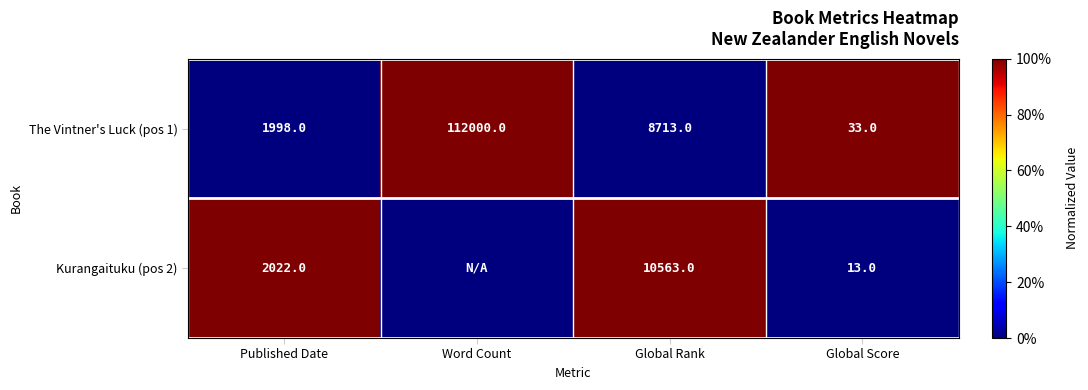

The value of Kurangaituku (pos 2) at Published Date is 0. True or false?

False